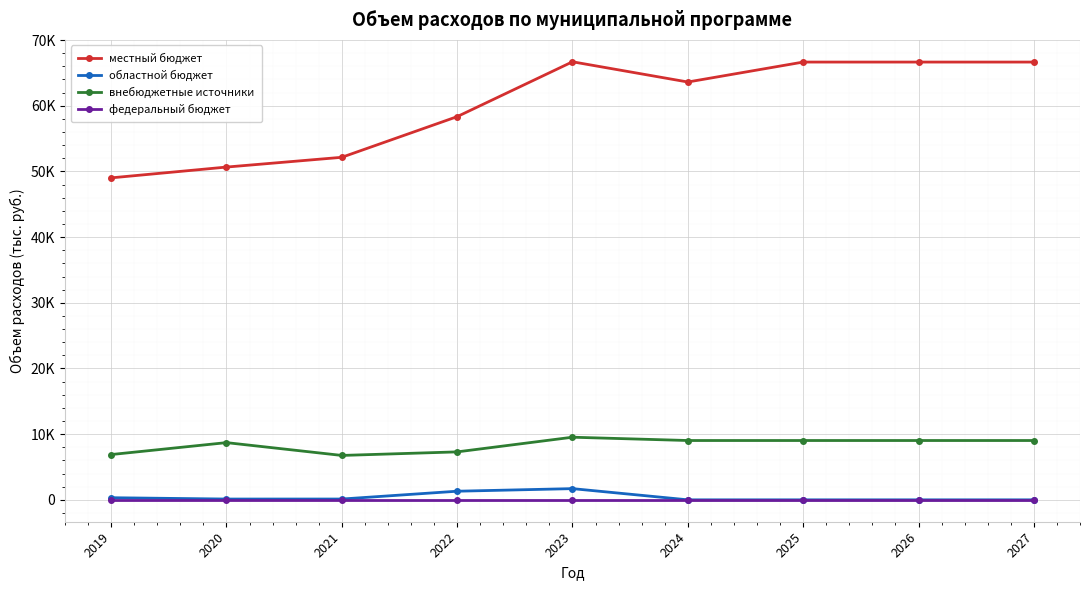

Between 2025 and 2026, which series saw the biggest shift?

местный бюджет